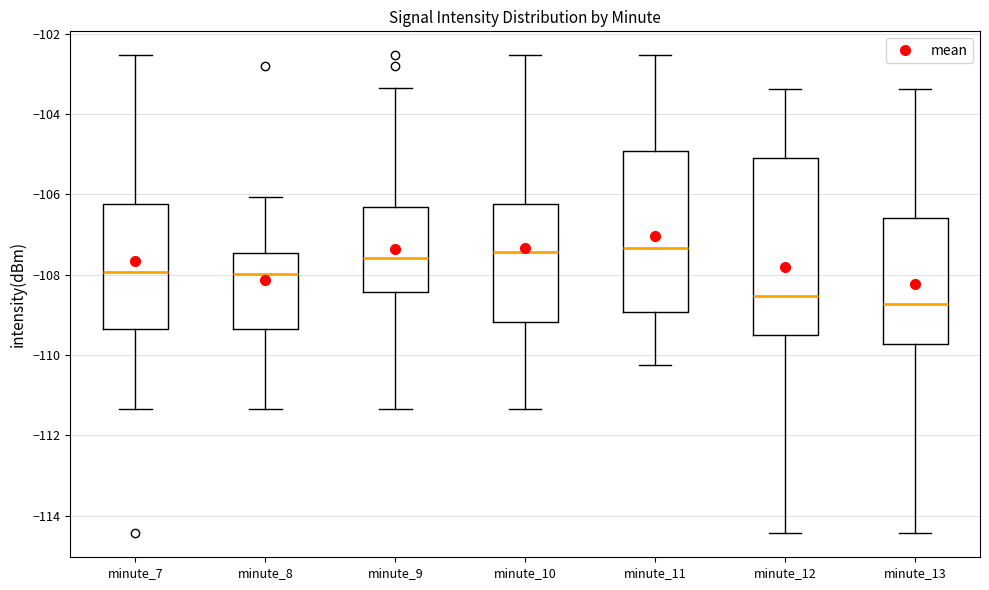

Comparing the boxes themselves (not the whiskers), which one is the tallest?

minute_12